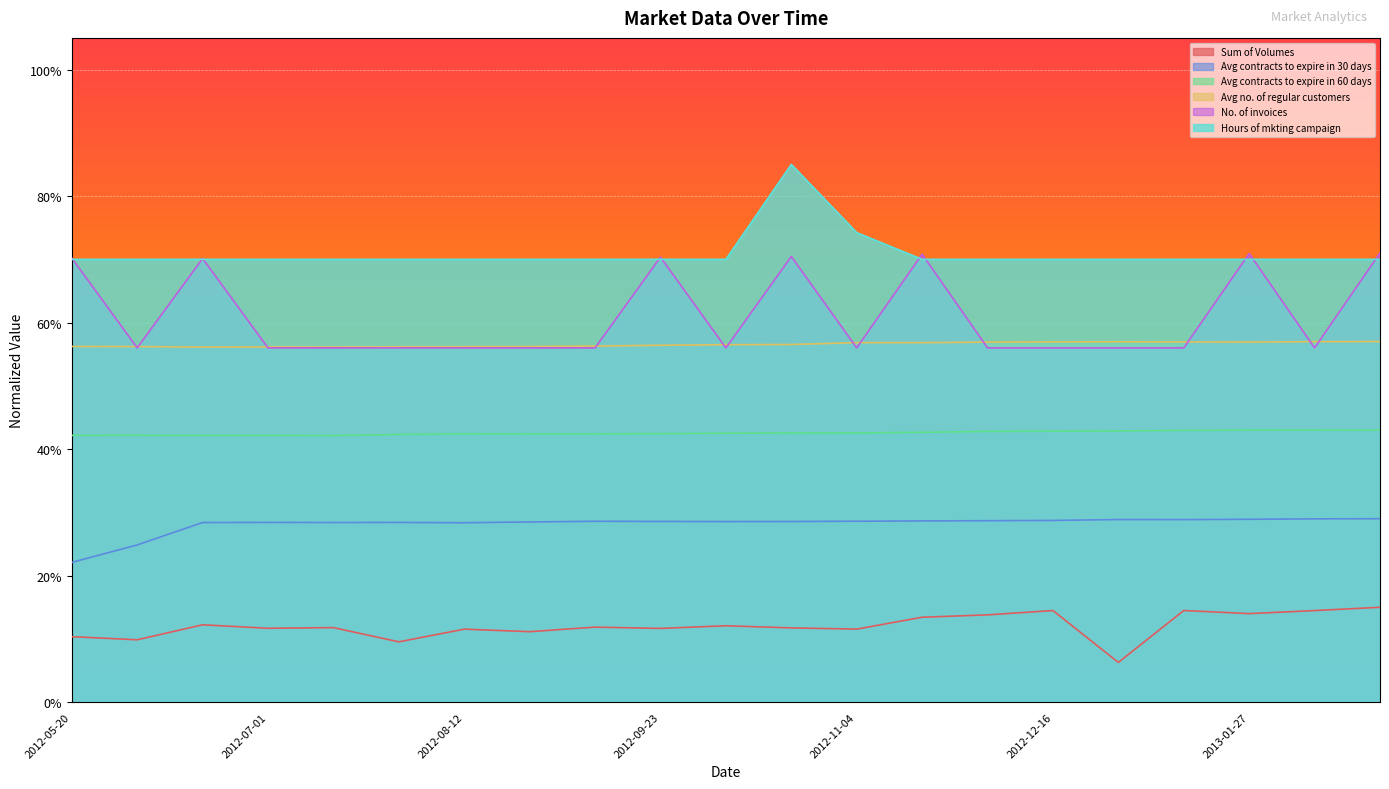

What is the minimum value for No. of invoices?

0.6